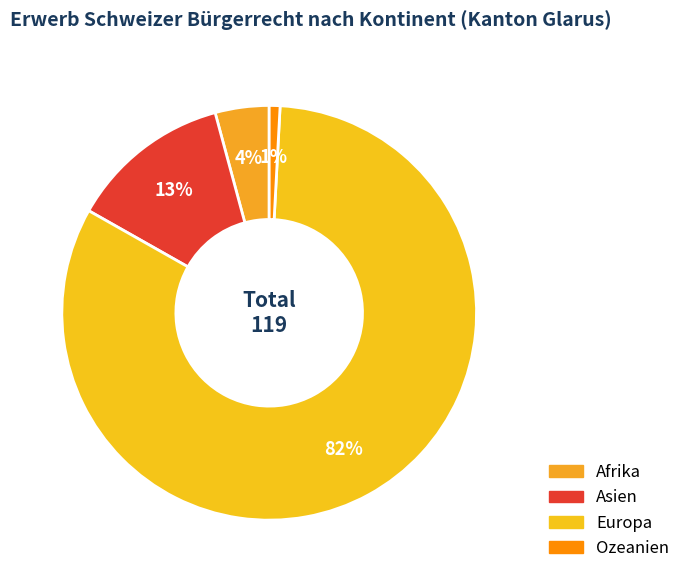

To the nearest percent, what is the combined percentage of Ozeanien and Afrika?

5%